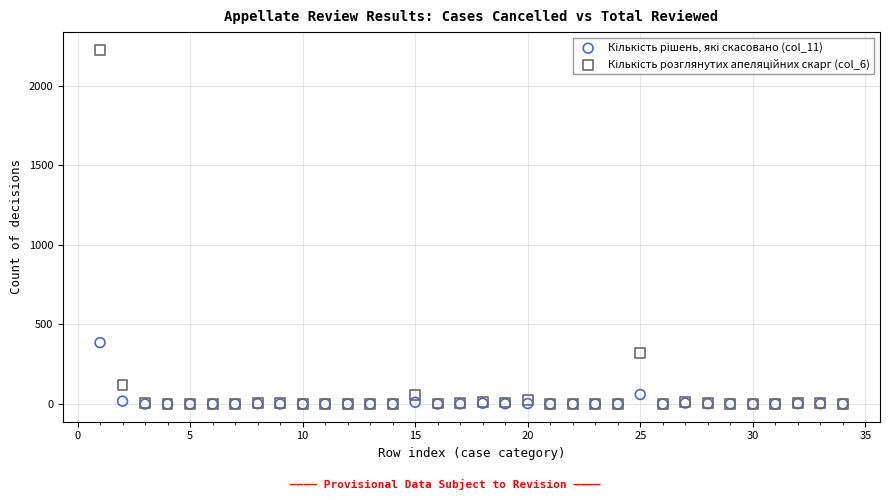

Across all series, what Y value is closest to 1113?

386